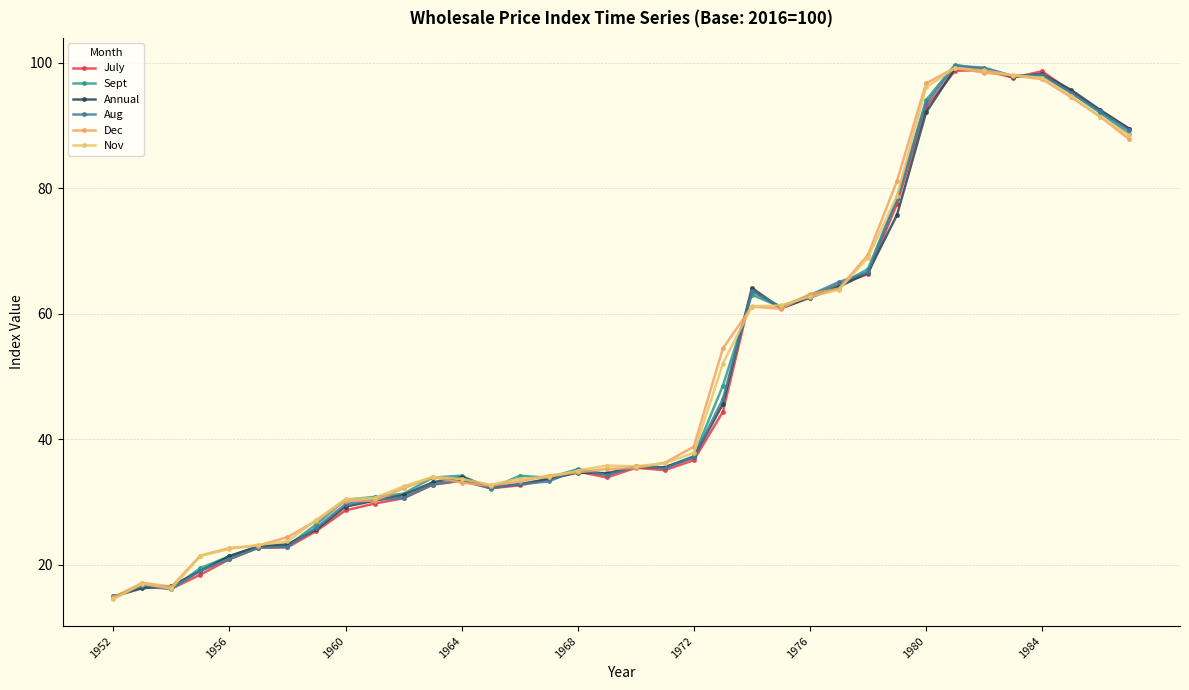

Reading left to right, list all the values displayed in this chart.

July: 14.9	16.5	16.2	18.4	20.9	22.7	22.8	25.4	28.7	29.8	30.6	32.8	33.4	32.2	32.7	33.6	34.9	33.9	35.5	35.1	36.7	44.4	63.7	60.9	62.7	64.7	66.3	77.5	92.9	98.7	98.8	97.6	98.6	95.4	92.4	89.5
Sept: 14.8	16.9	16.1	19.5	21.3	22.9	23.0	26.5	30.4	30.8	31.3	33.9	34.2	32.1	34.2	33.9	35.2	34.4	35.7	35.5	37.3	48.5	63.0	61.1	62.9	64.5	67.1	78.5	94.0	99.7	98.9	97.9	97.9	95.2	92.0	88.7
Annual: 14.9	16.3	16.6	19.0	21.4	22.9	23.2	25.6	29.3	30.2	31.1	33.1	34.0	32.4	32.9	33.7	34.7	34.6	35.5	35.5	37.1	45.6	64.1	60.9	62.6	64.3	66.6	75.8	92.1	99.1	98.9	97.8	98.2	95.7	92.5	89.5
Aug: 14.8	16.7	16.2	19.0	20.9	22.7	22.9	25.9	29.7	30.4	30.6	32.8	33.5	32.2	32.8	33.3	35.1	34.3	35.7	35.4	37.2	46.4	63.6	61.1	63.0	65.1	66.6	78.2	93.5	99.5	99.2	97.9	98.1	95.2	92.2	89.2
Dec: 14.8	17.1	16.5	21.5	22.7	23.1	24.4	27.0	30.2	30.2	32.2	34.0	33.1	32.6	33.3	34.2	34.7	35.3	35.4	36.2	38.8	54.5	61.1	60.8	63.1	64.0	69.4	81.1	96.7	99.2	98.4	98.0	97.4	94.5	91.4	87.8
Nov: 14.5	17.0	16.2	21.4	22.5	23.2	23.7	27.2	30.5	30.6	32.5	34.0	33.7	32.8	33.7	34.0	35.0	35.8	35.7	36.2	37.8	52.0	61.2	61.3	62.7	63.8	69.0	78.8	96.1	99.2	98.8	98.0	97.6	94.7	91.4	88.5